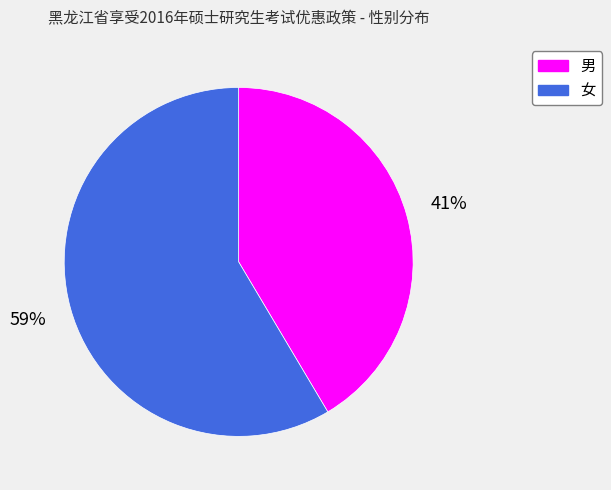

Combined, do 男 and 女 account for over 50%?

Yes